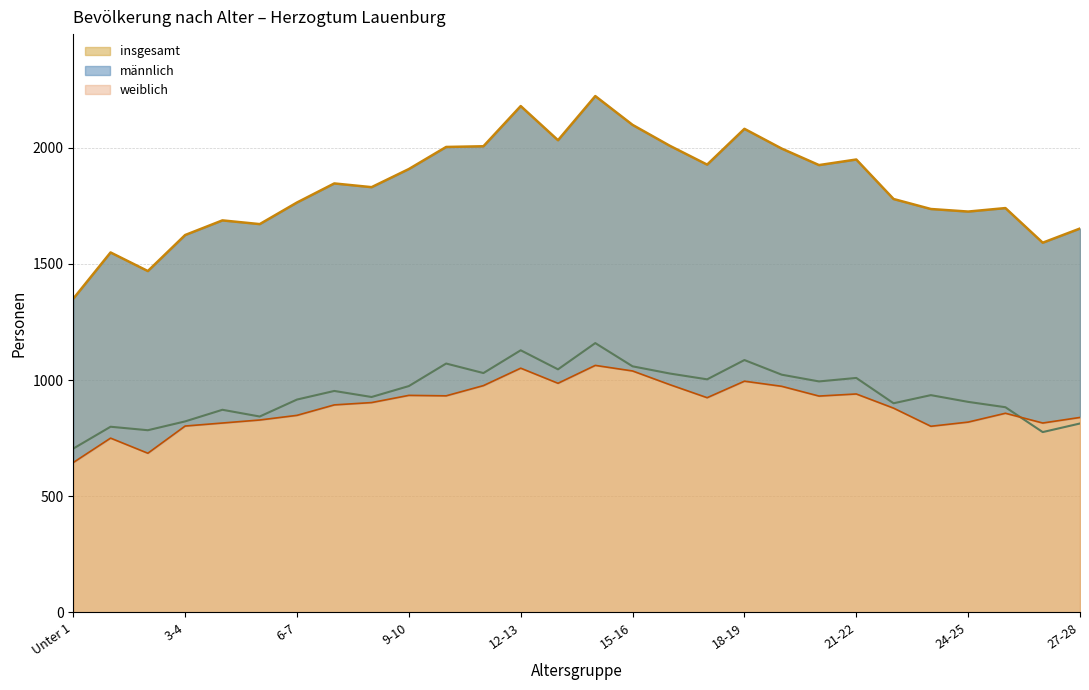

Where is the first local minimum for männlich?

2-3